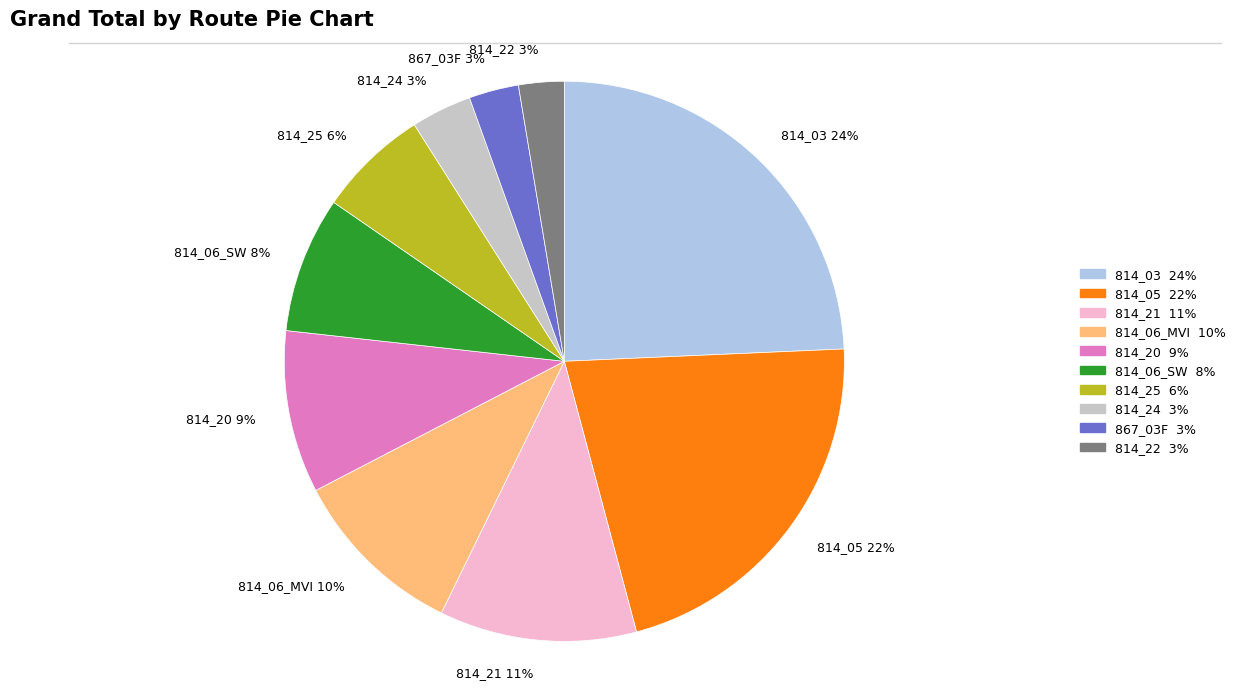

To the nearest percent, what is the average slice percentage?

10%